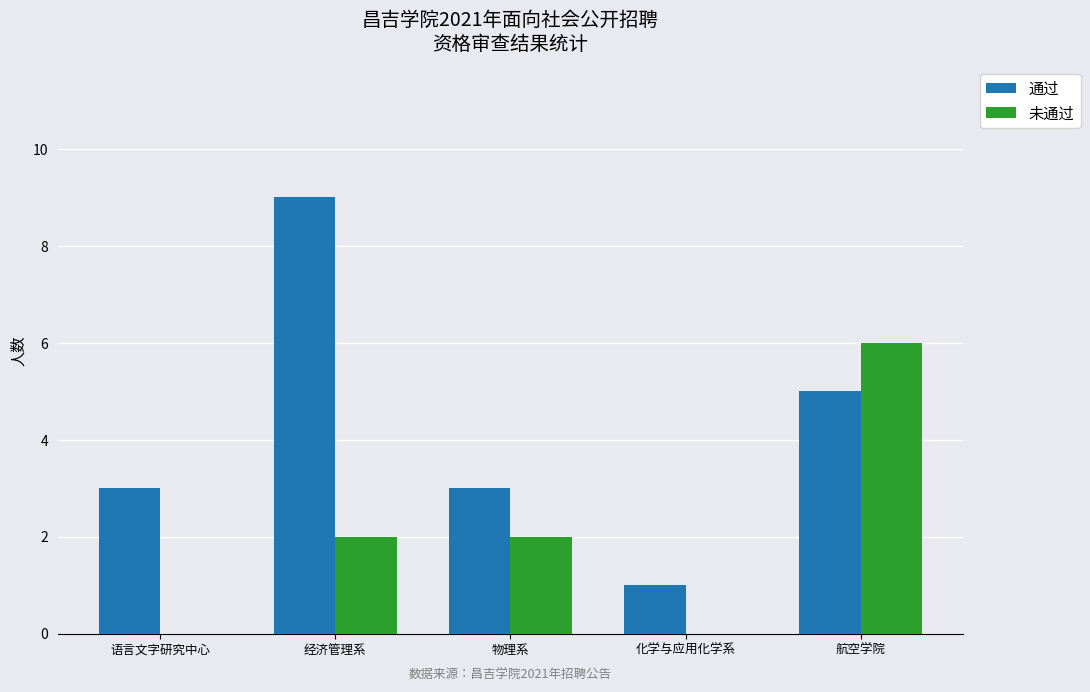

Which series has the largest total across all categories?

通过